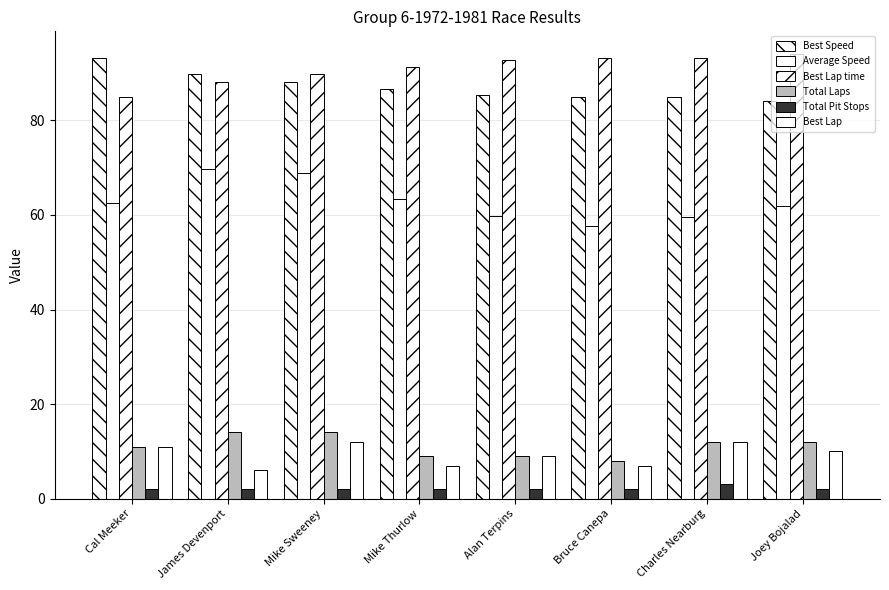

At which category is the sum across all series the highest?

Mike Sweeney